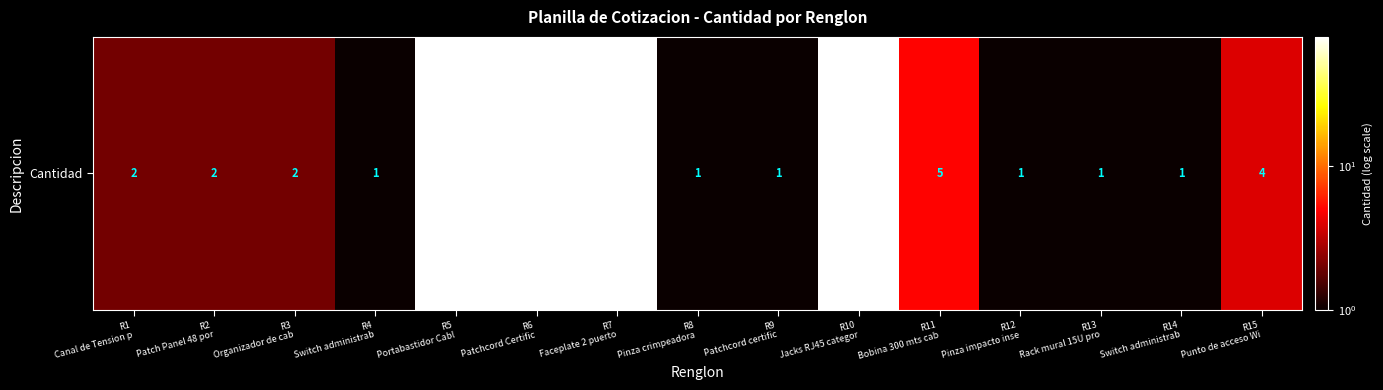

Where is the data nearest to the value 40?

R11
Bobina 300 mts cab